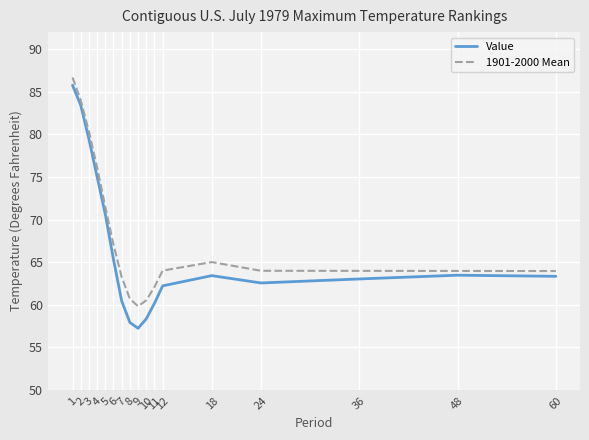

True or false: 1901-2000 Mean and Value cross at least once.

False